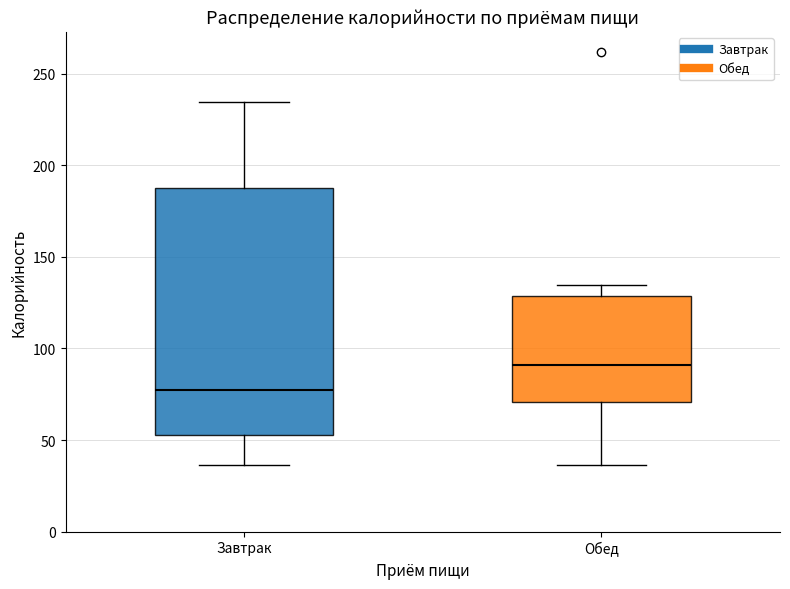

Where is the upper edge of the box for Завтрак on the y-axis? The values are not printed on the chart, so give them approximately, as read against the axis.

190